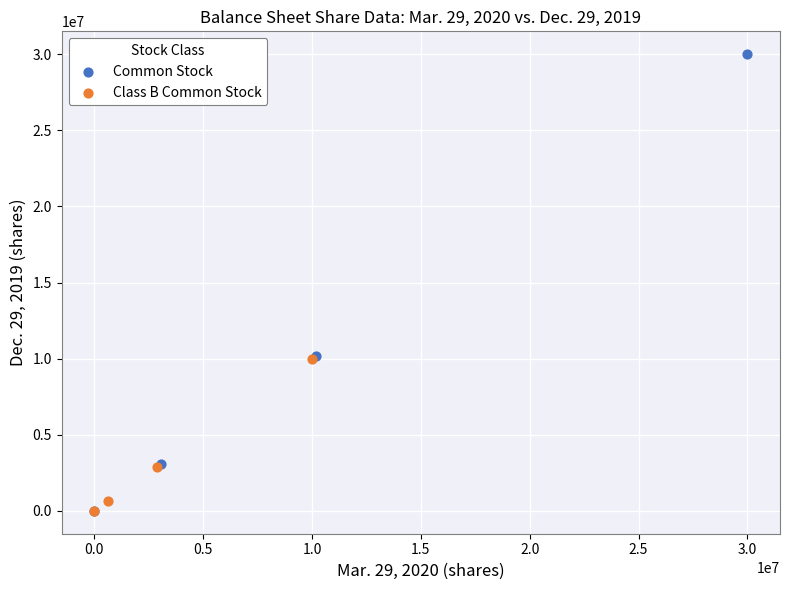

Which series contains the highest Y value?

Common Stock